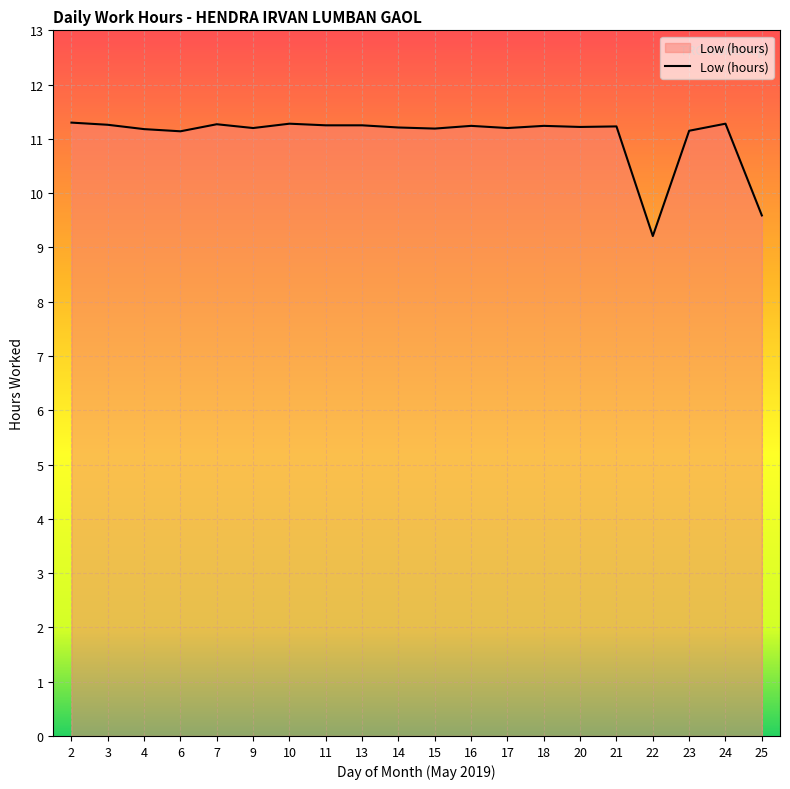

The chart shows a value of 12.2 at 22. True or false?

False